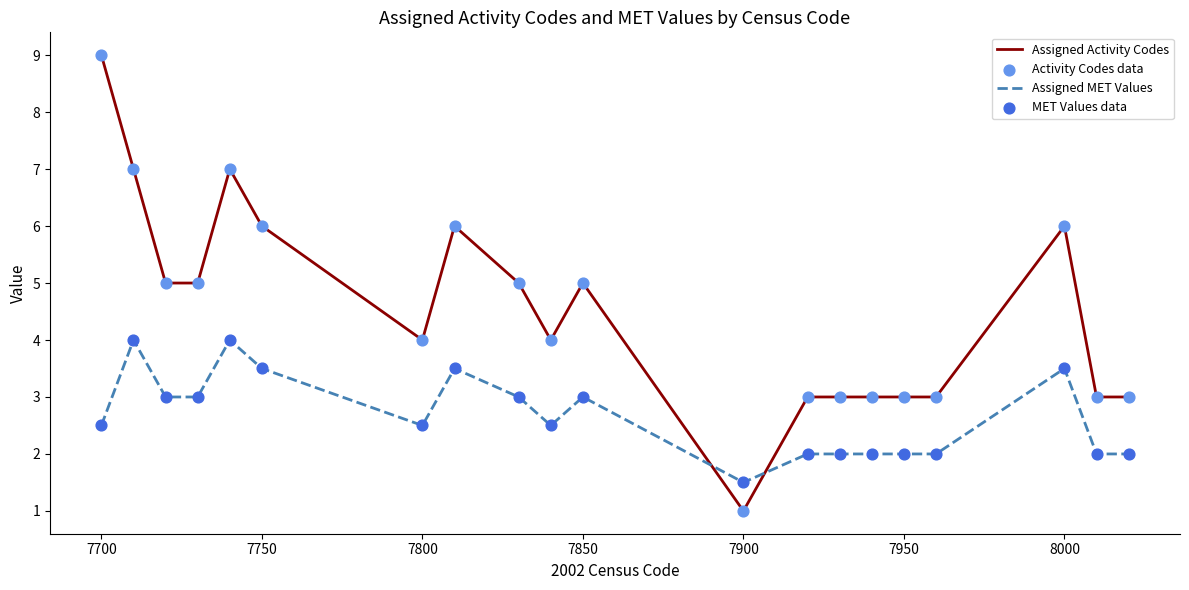

Which series has the widest spread of values?

Assigned Activity Codes